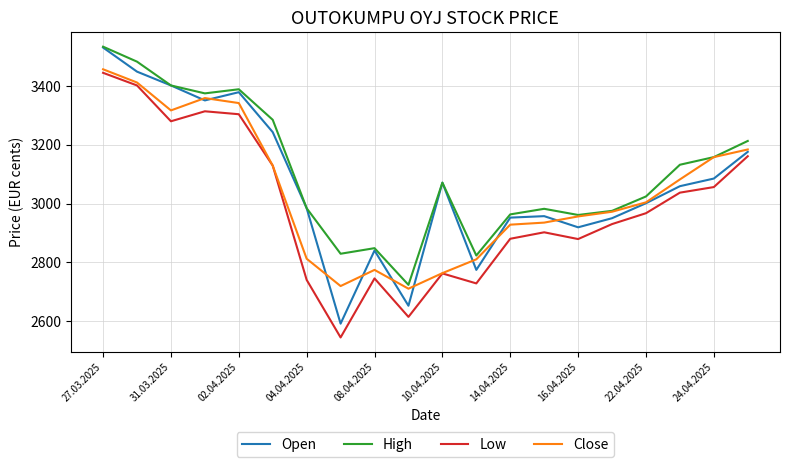

True or false: High and Low cross at least once.

False